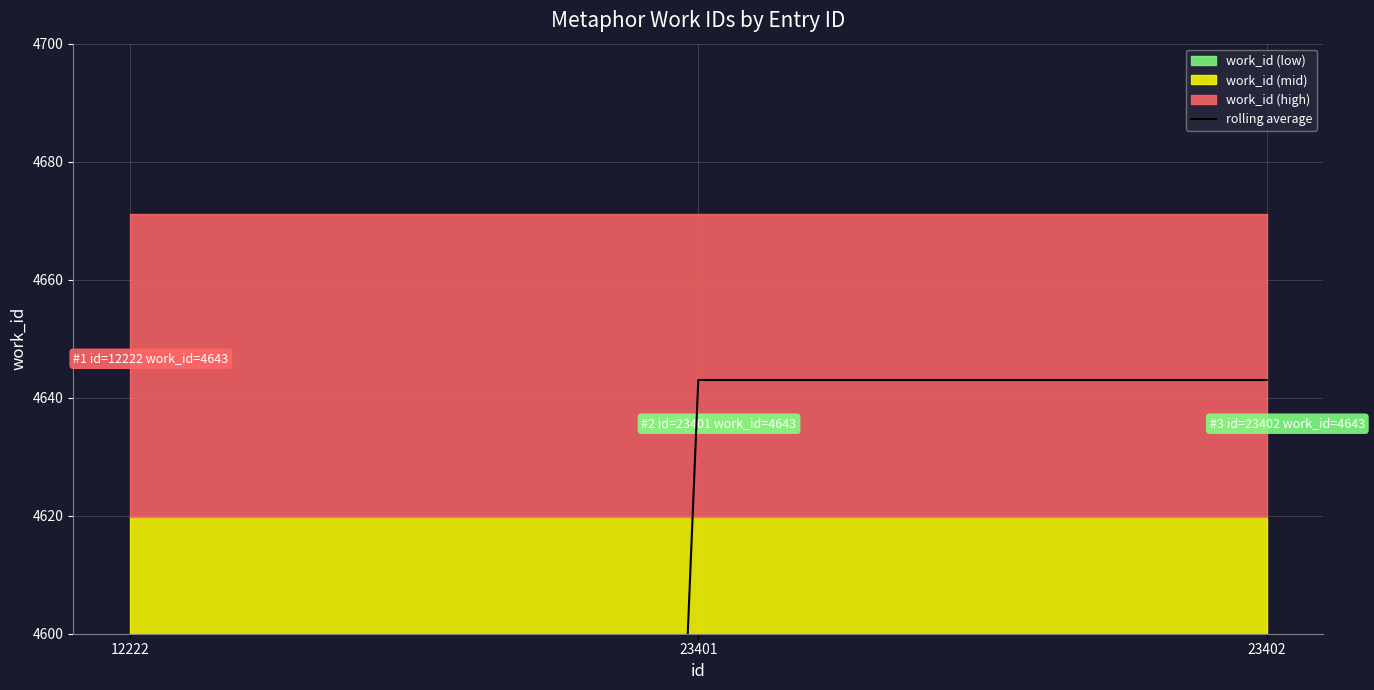

Reading left to right, transcribe all the data shown in this chart.

12222=2321.5	23401=4643.0	23402=4643.0